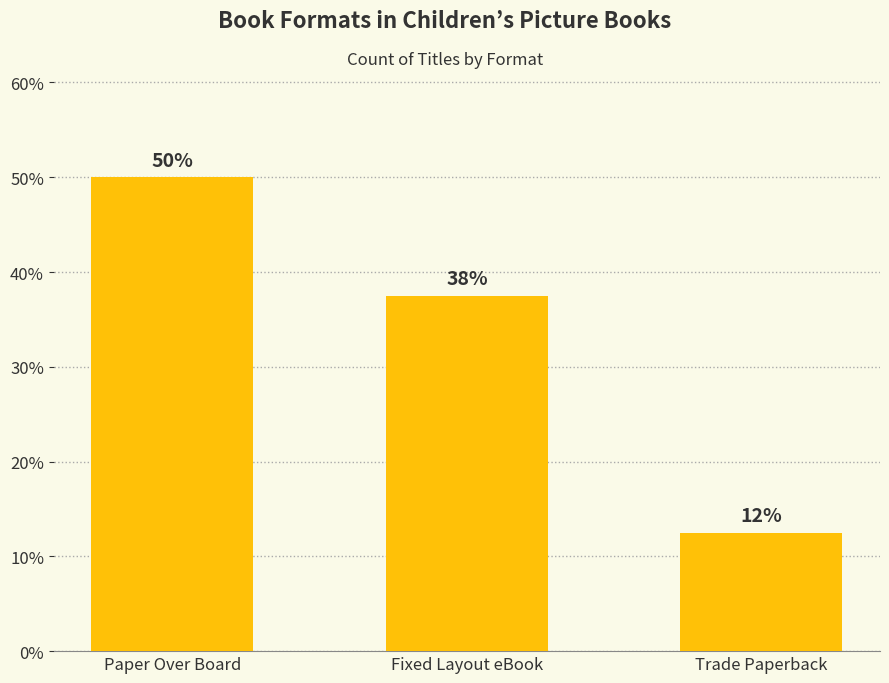

Is it true that the value at Fixed Layout eBook is 37.5?

True